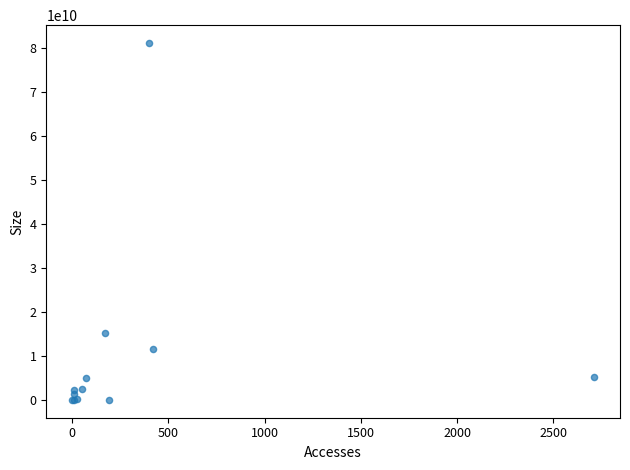

What Y value in the scatter plot is closest to 40567169299?

15156397690